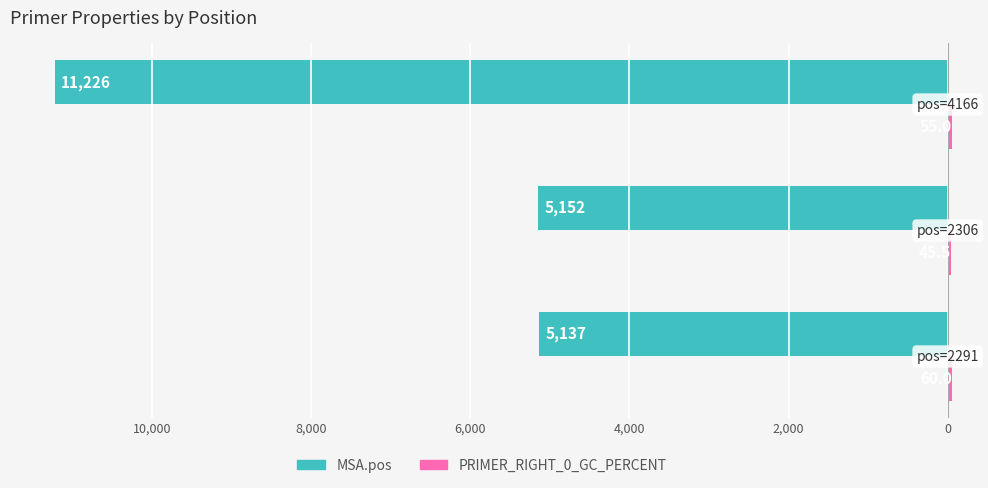

How many data points does each series have?

3